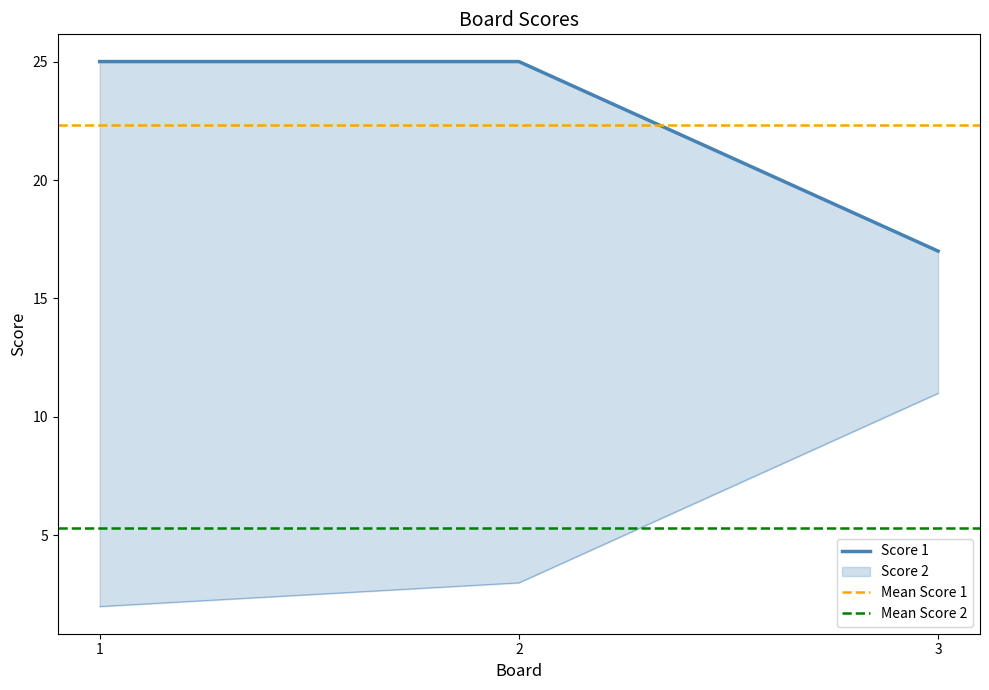

Which series has the largest range (max minus min)?

Score 2